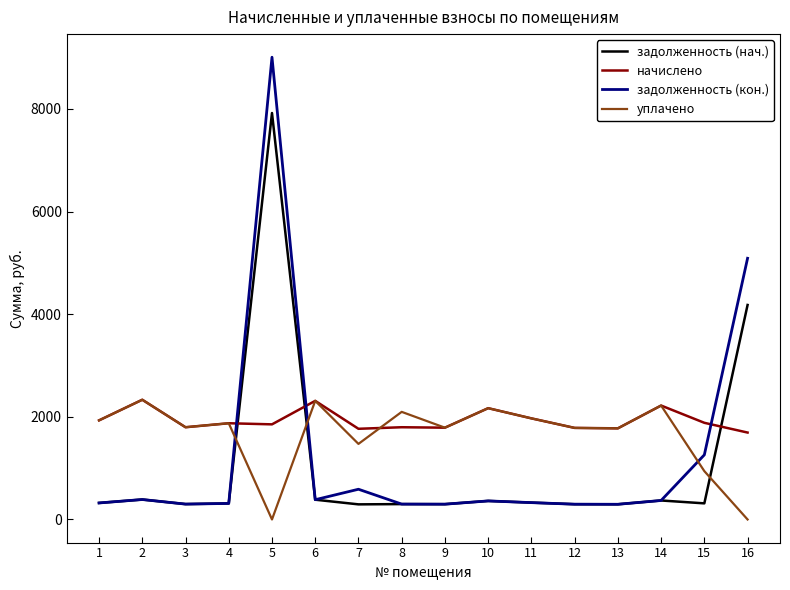

What is the spread (max minus min) of values at 11?

1641.6